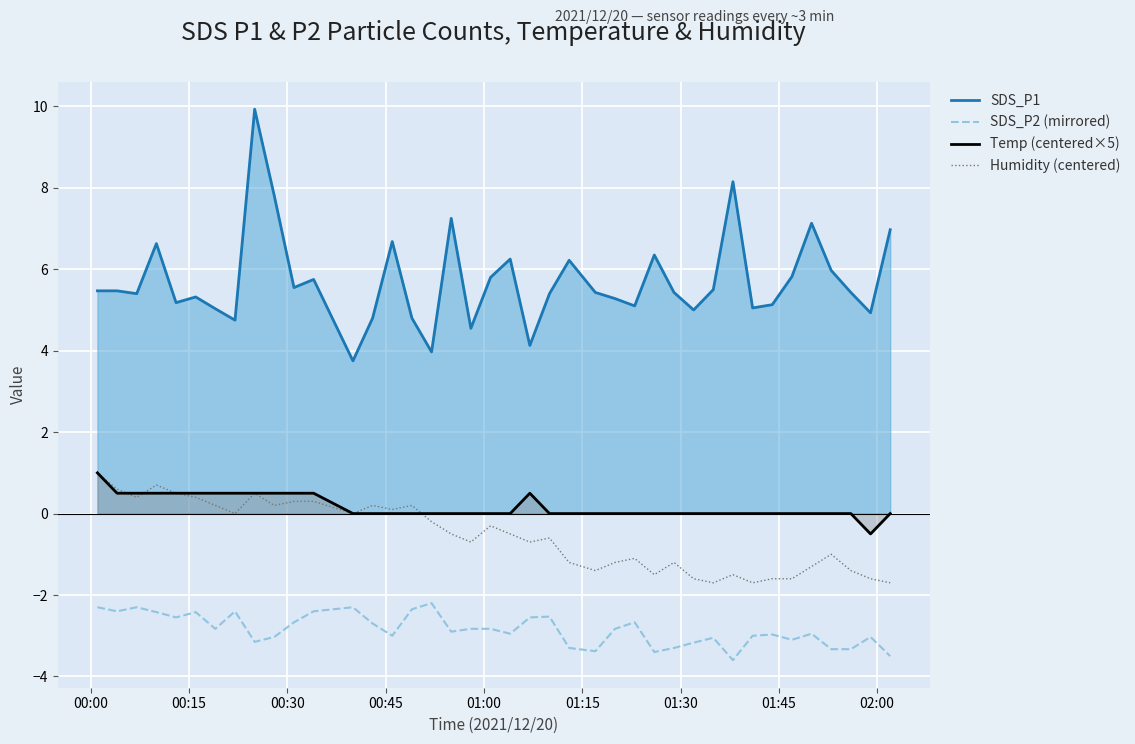

Which series has the largest total across all categories?

SDS_P1